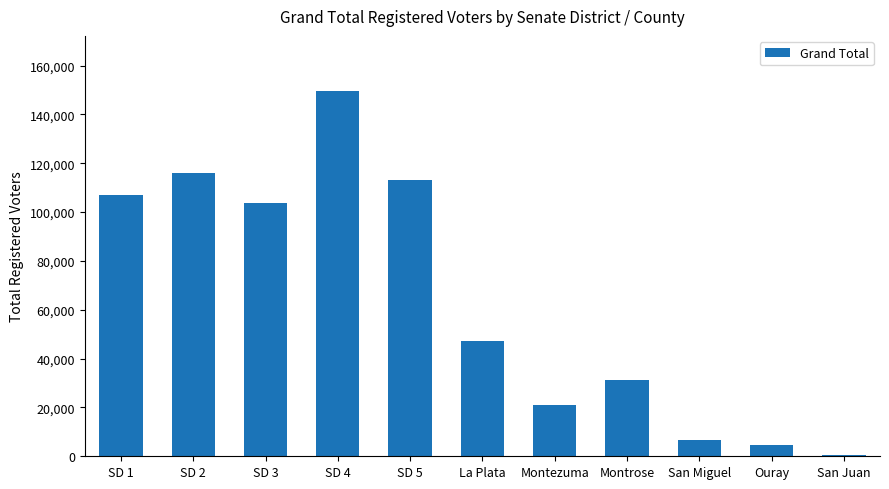

Rank the categories by value from highest to lowest.

SD 4, SD 2, SD 5, SD 1, SD 3, La Plata, Montrose, Montezuma, San Miguel, Ouray, San Juan